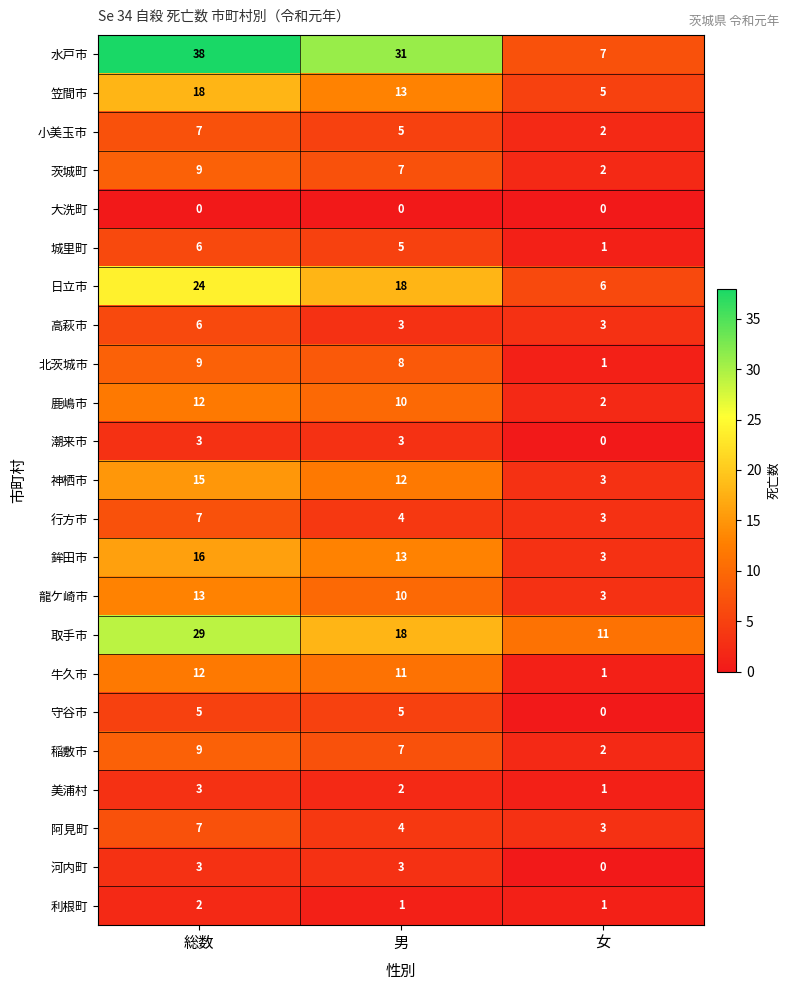

Count the number of data series in this chart.

23